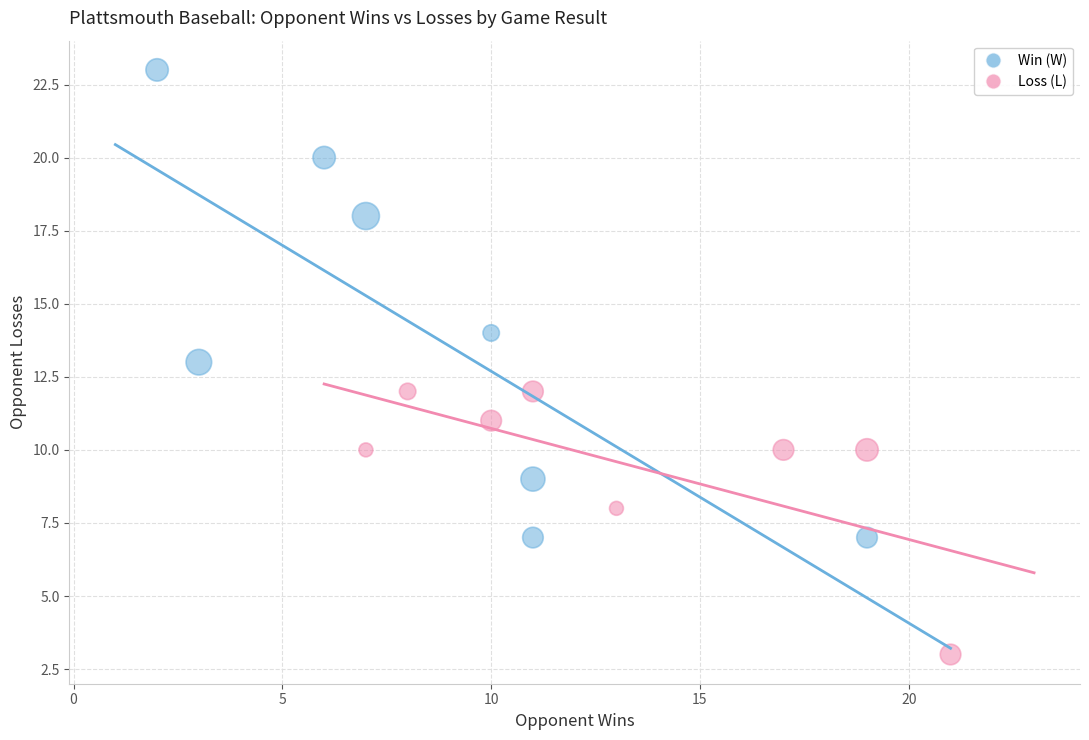

Which series contains the lowest Y value?

Loss (L)